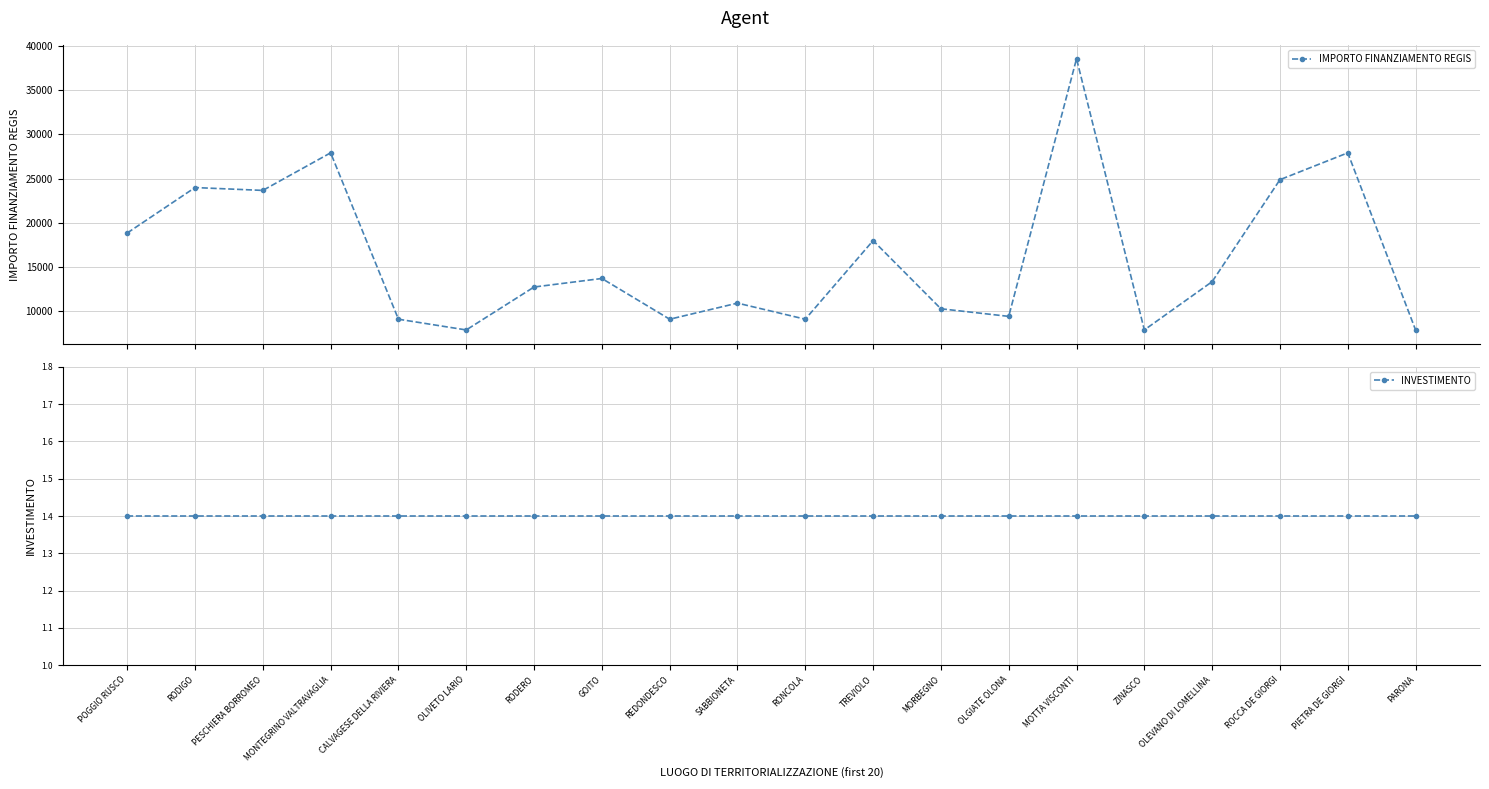

At which category is the sum across all series the highest?

MOTTA VISCONTI